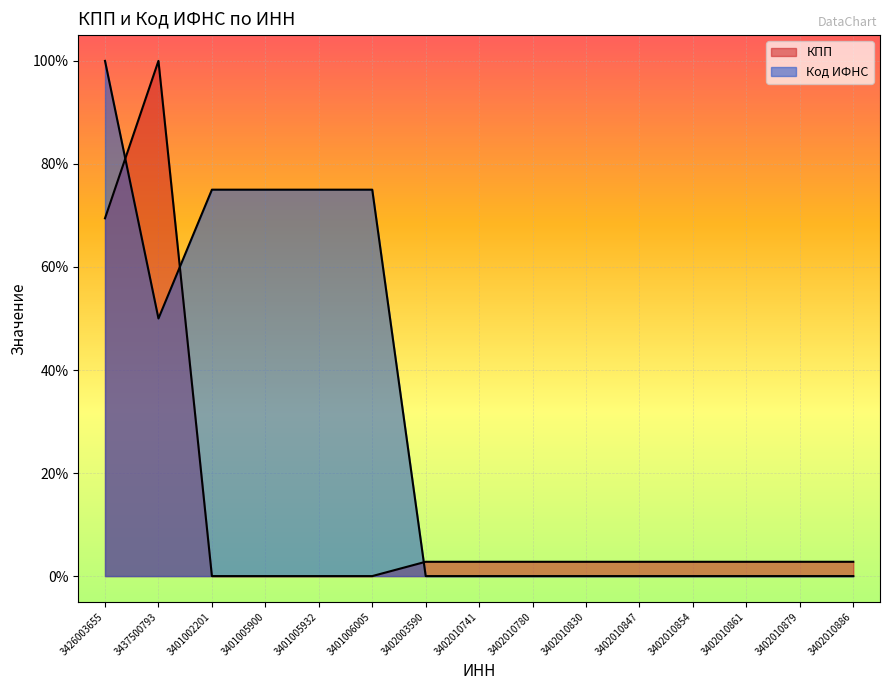

At how many categories does at least one series exceed 25?

6